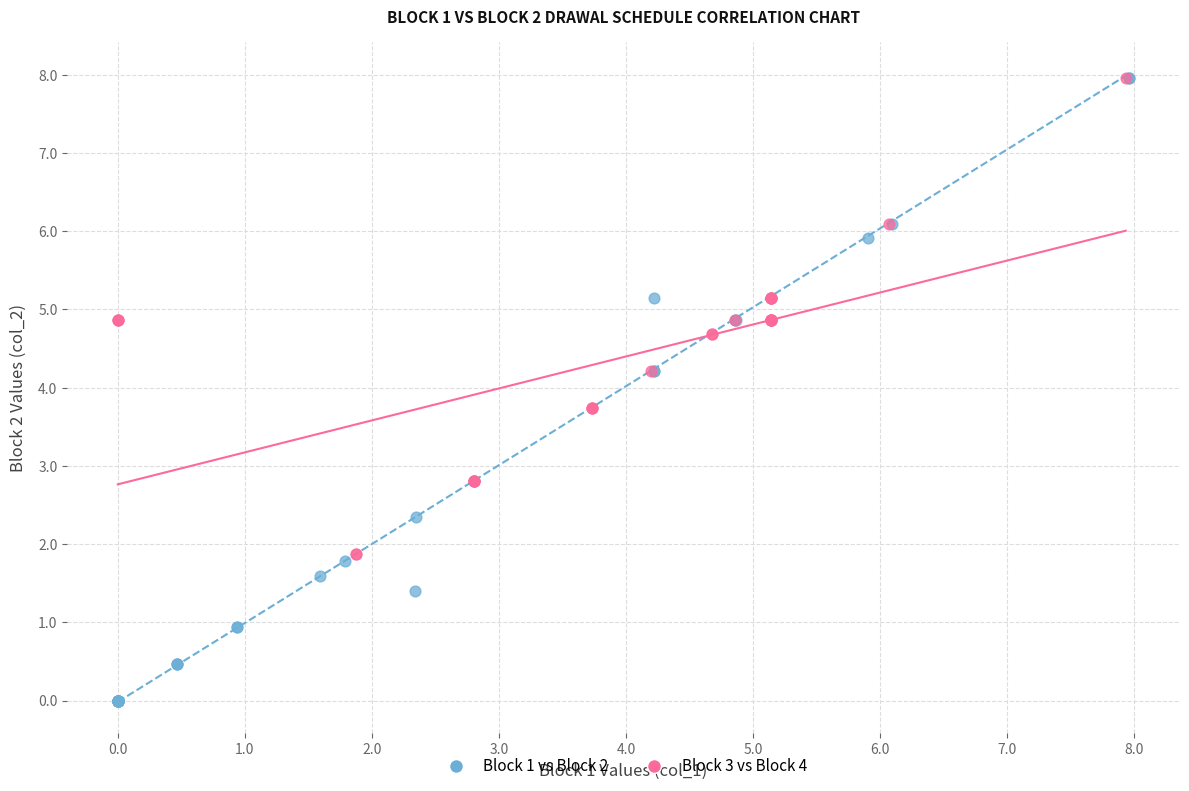

Which series has the largest Y range (max minus min)?

Block 1 vs Block 2